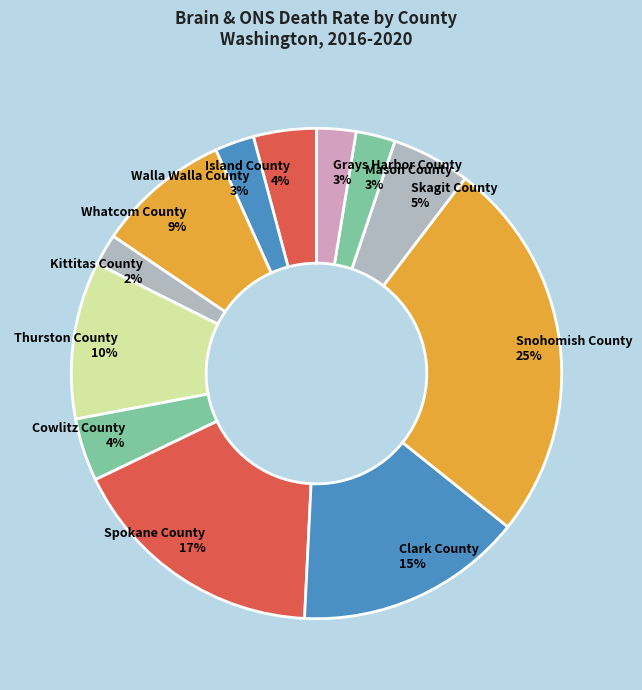

How many segments does this pie chart have?

12